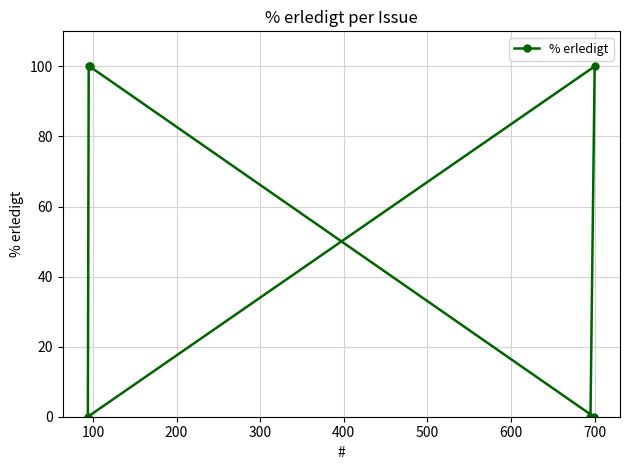

What is the difference between the maximum and minimum values?

100